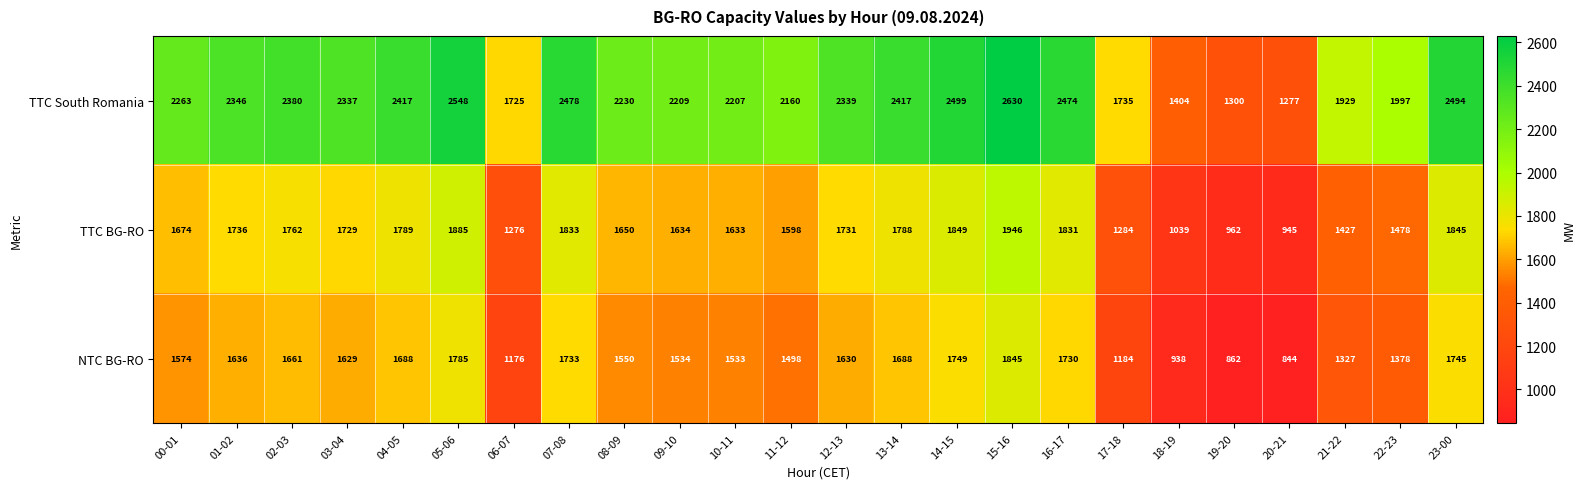

Which series has the widest spread of values?

TTC South Romania